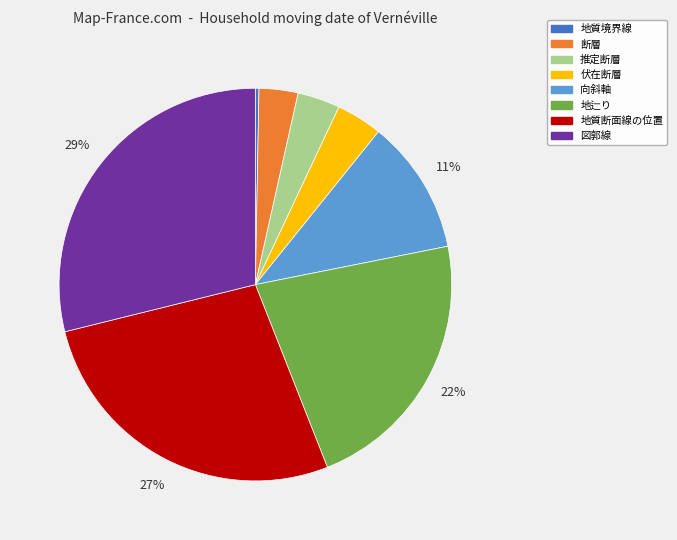

Combined, do 向斜軸 and 断層 account for over 50%?

No